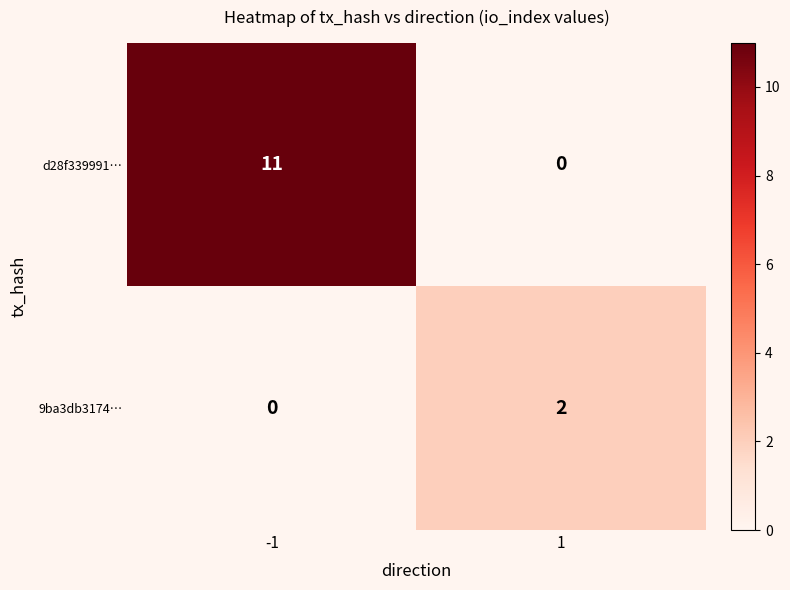

How many categories are shown in the chart?

2